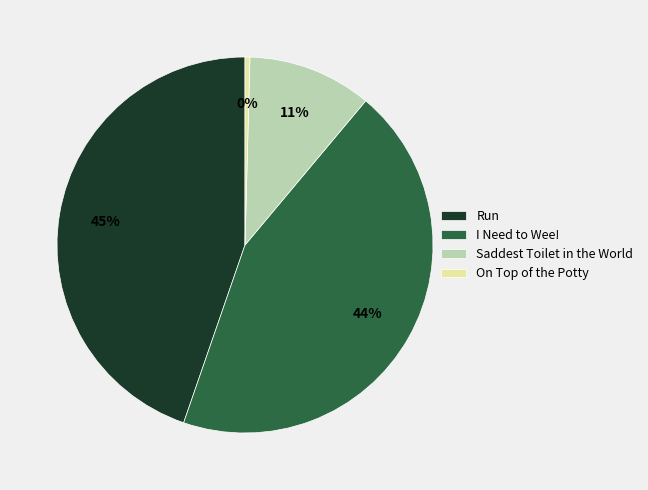

Which category has the biggest portion of the pie?

Run